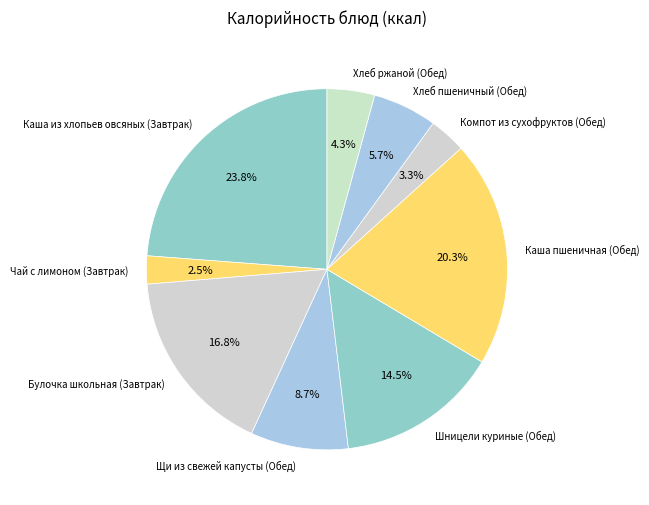

What is the ratio of the value at Булочка школьная (Завтрак) to the value at Хлеб пшеничный (Обед)?

2.9